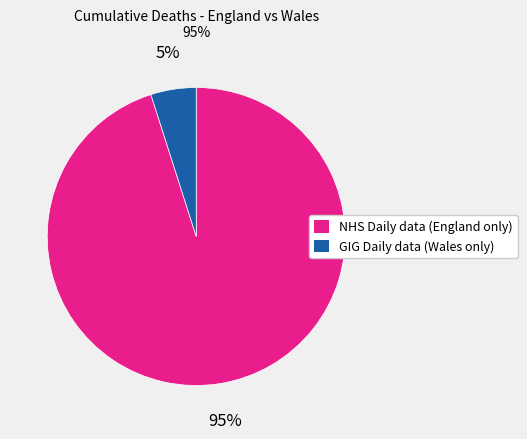

Count the number of slices in the pie.

2